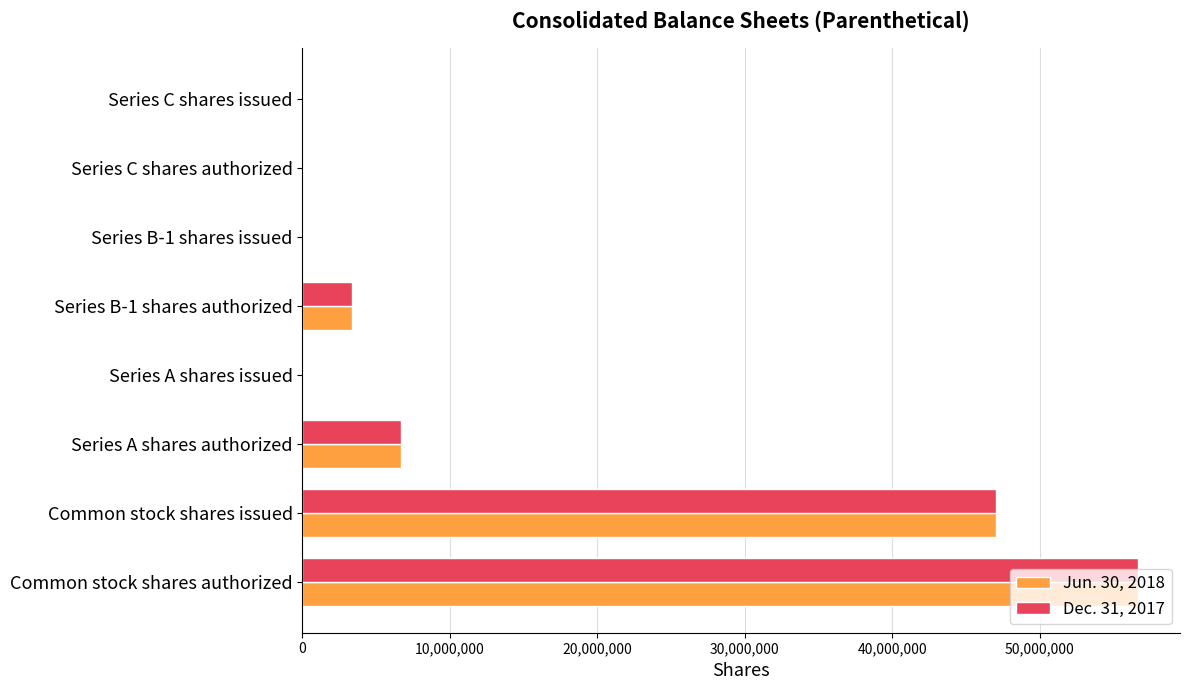

The value of Jun. 30, 2018 at Series C shares issued is 0. True or false?

True